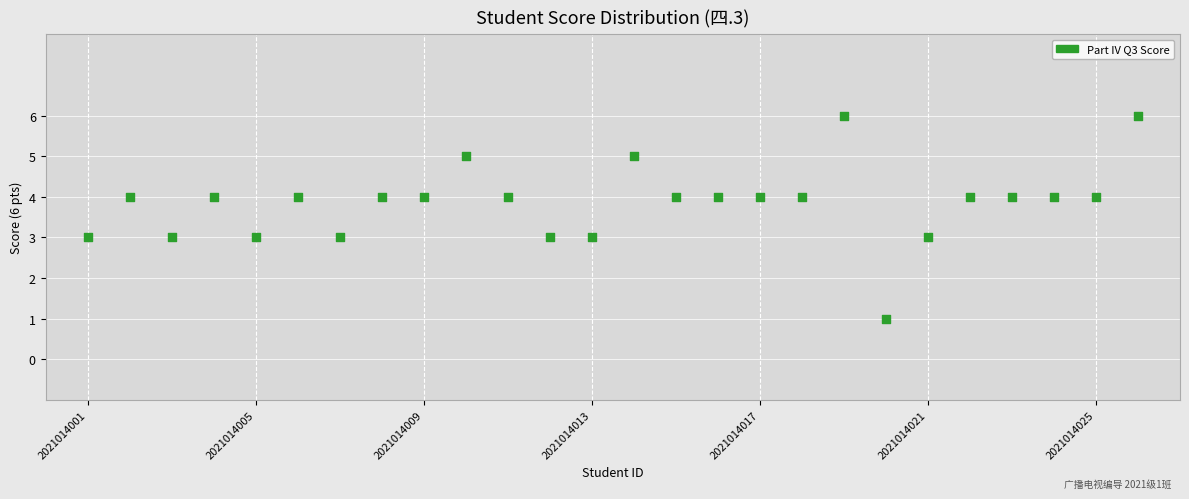

What is the range of Y values (max minus min)?

5